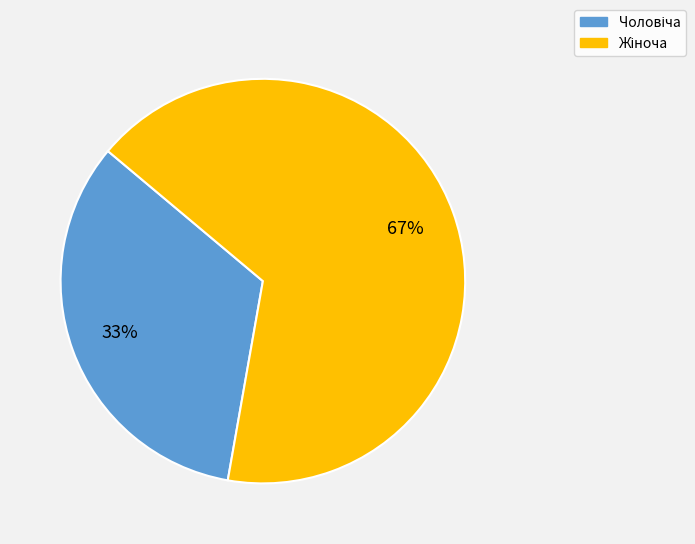

To the nearest percent, what is the average slice percentage?

50%